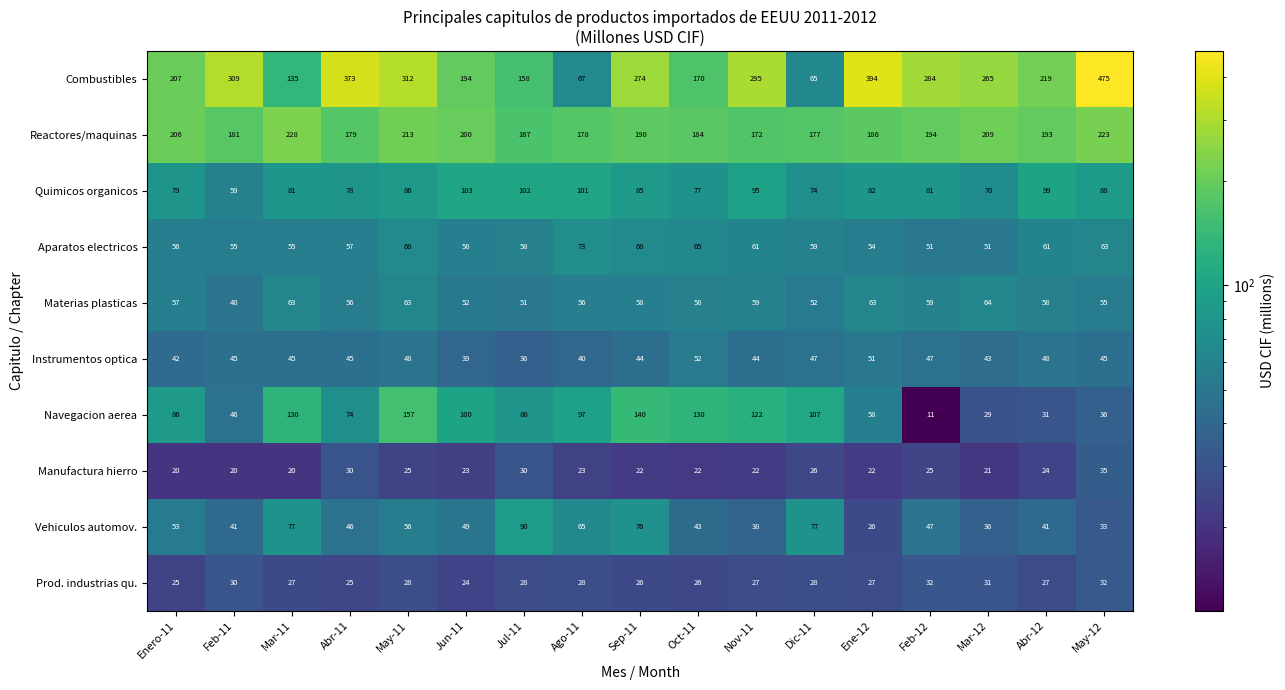

Is it true that Navegacion aerea equals 29 at Mar-12?

True